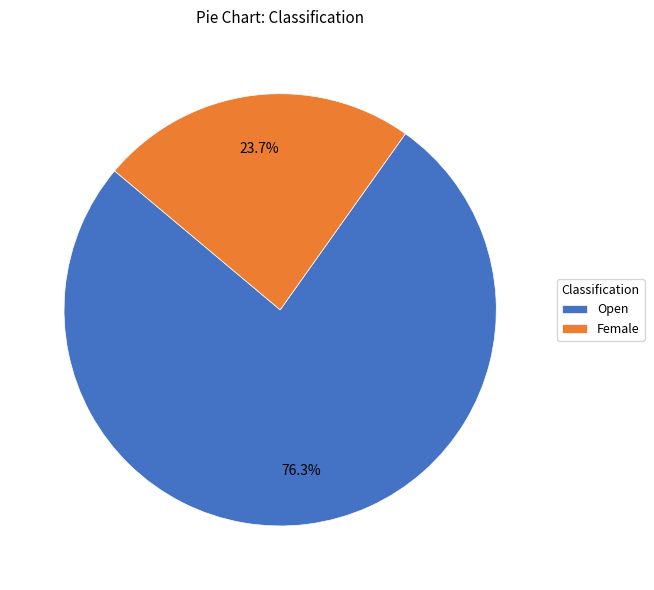

Count the number of slices in the pie.

2